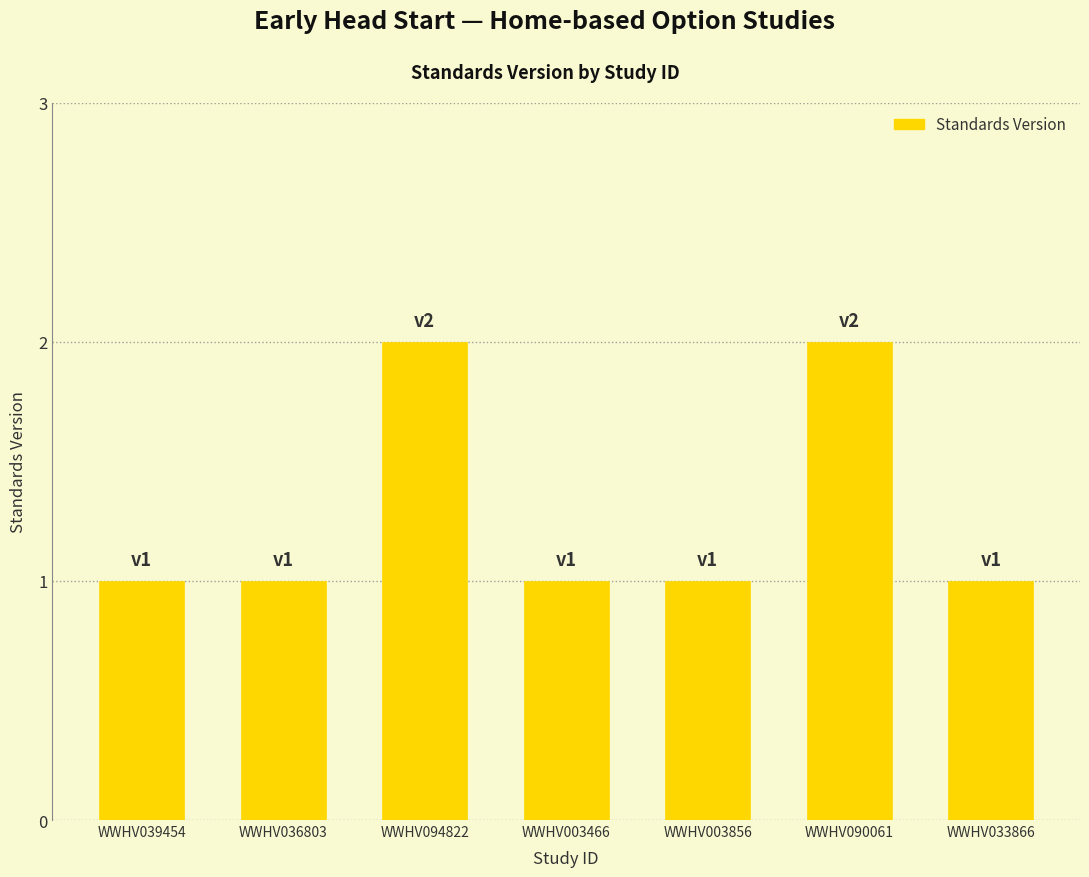

Reading right to left, extract all data points from this chart.

1	2	1	1	2	1	1